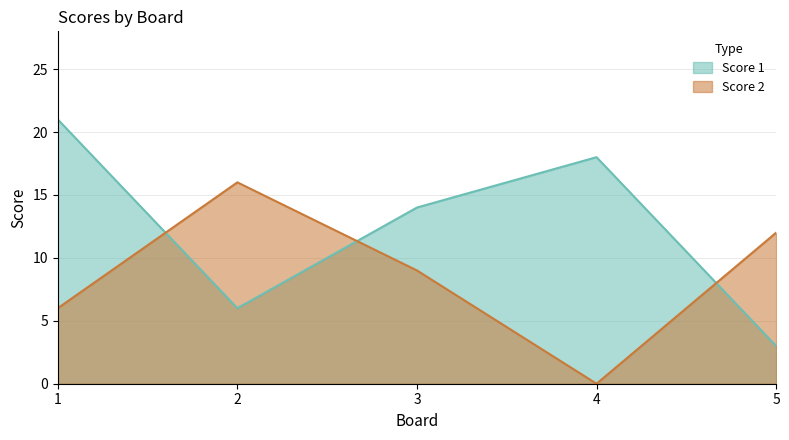

Rank the categories by Score 1 value from lowest to highest.

5, 2, 3, 4, 1